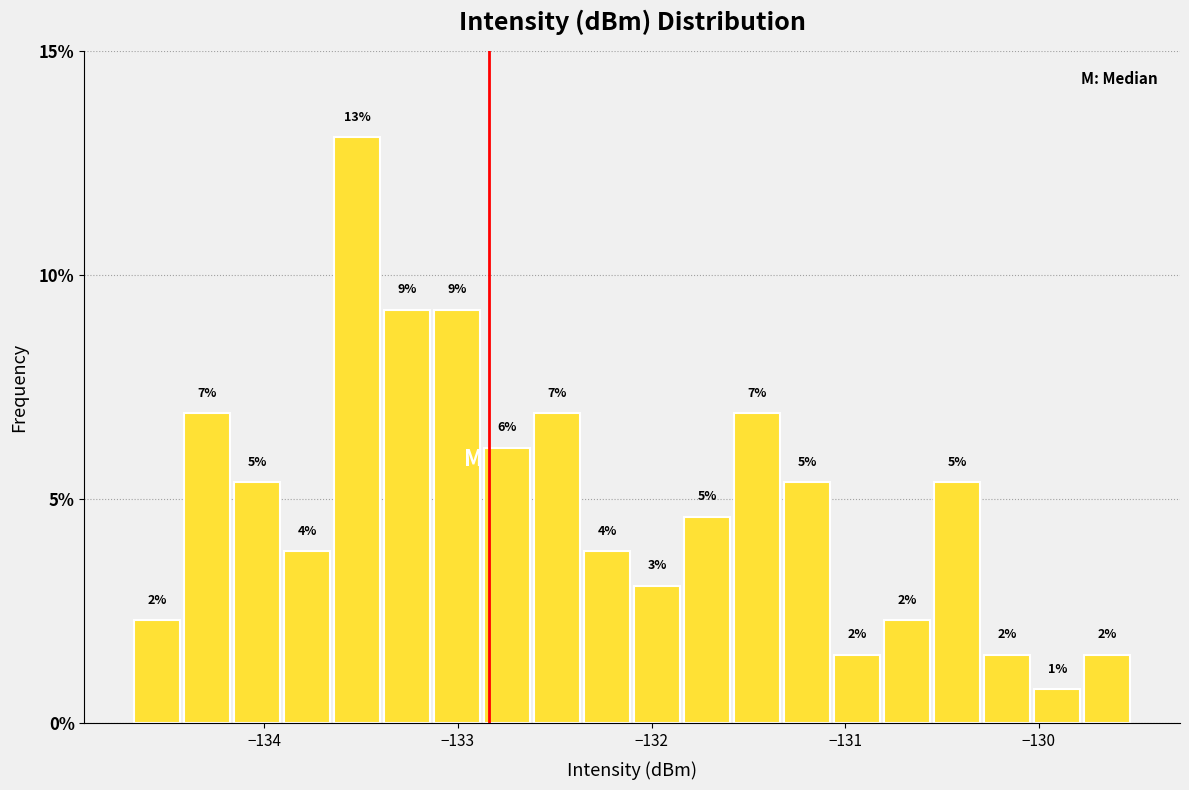

Around what value on the x-axis is the tallest bar? Give the approximate position of its centre, as read against the axis.

-133.5